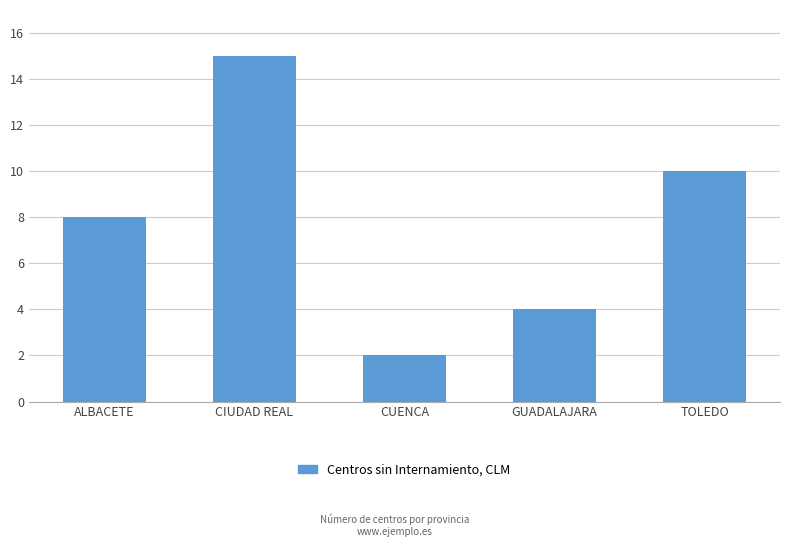

Rank the categories by value from highest to lowest.

CIUDAD REAL, TOLEDO, ALBACETE, GUADALAJARA, CUENCA